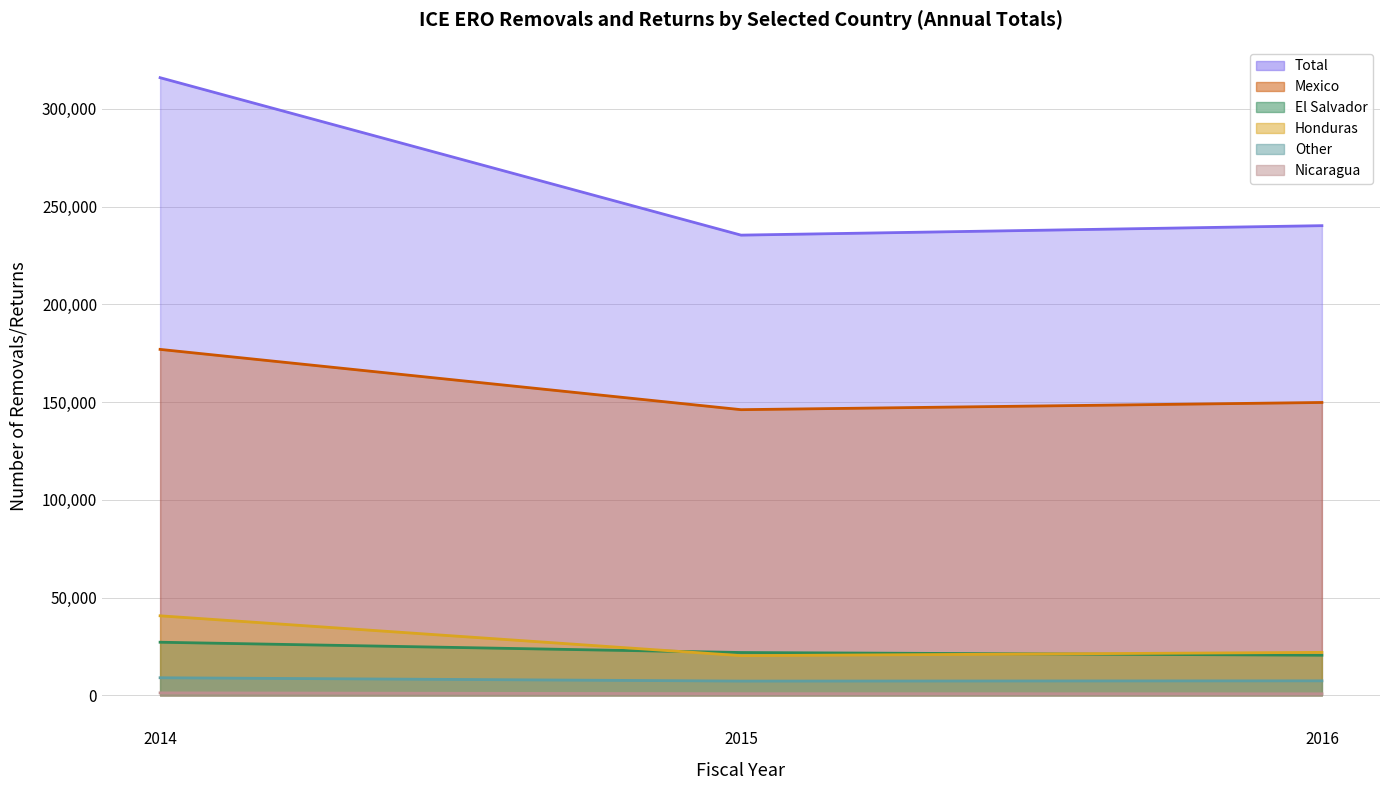

What are all the series names shown in the legend?

Total, Mexico, El Salvador, Honduras, Other, Nicaragua